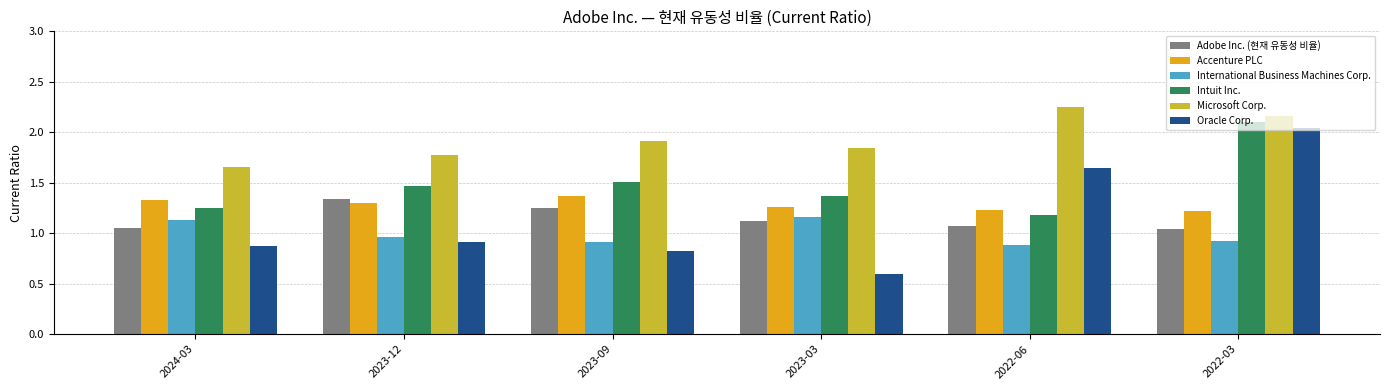

What is the difference between the maximum and minimum values in the Adobe Inc. (현재 유동성 비율) series?

0.3